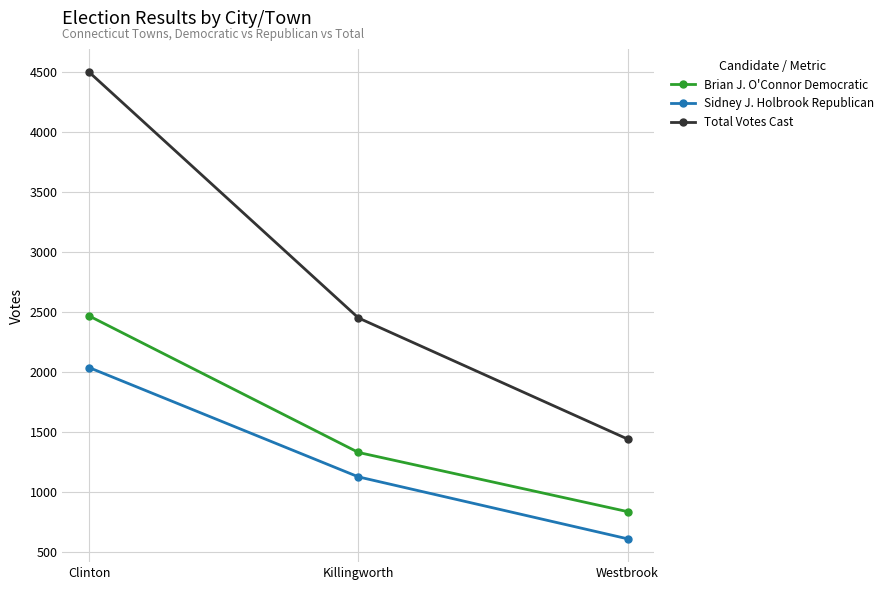

What are all the series names shown in the legend?

Brian J. O'Connor Democratic, Sidney J. Holbrook Republican, Total Votes Cast